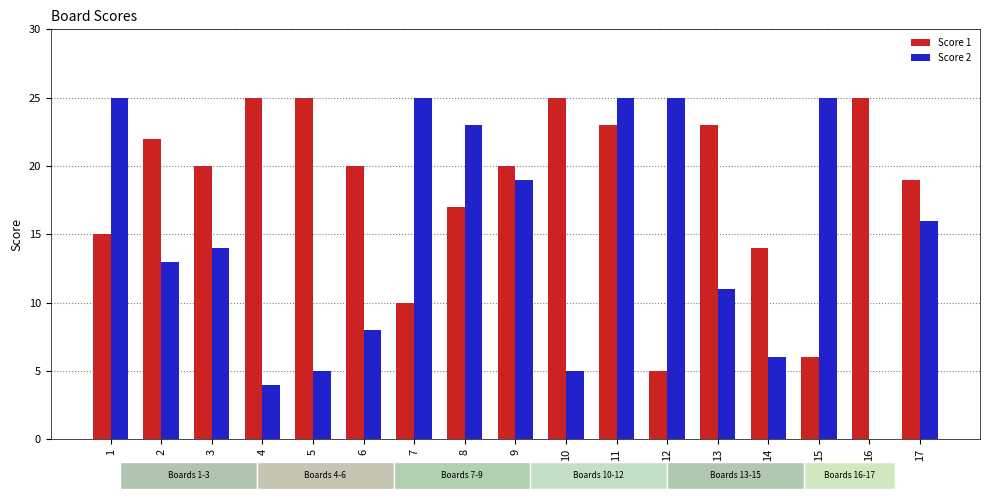

How many values in Score 2 are above zero?

16